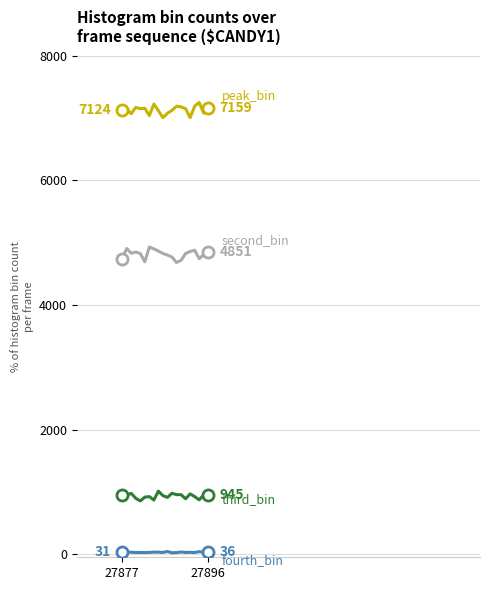

What is the greatest value displayed?

7247